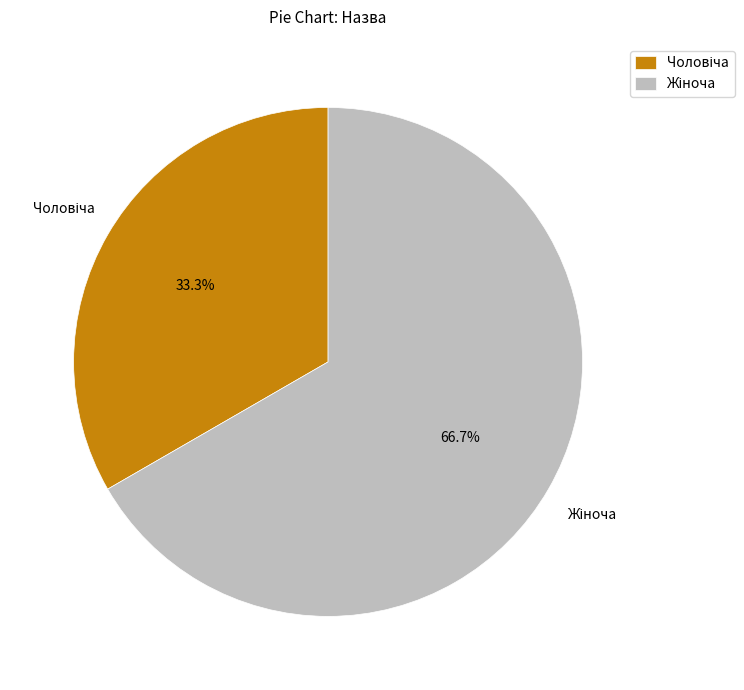

Is there any slice that represents more than half of the pie?

Yes